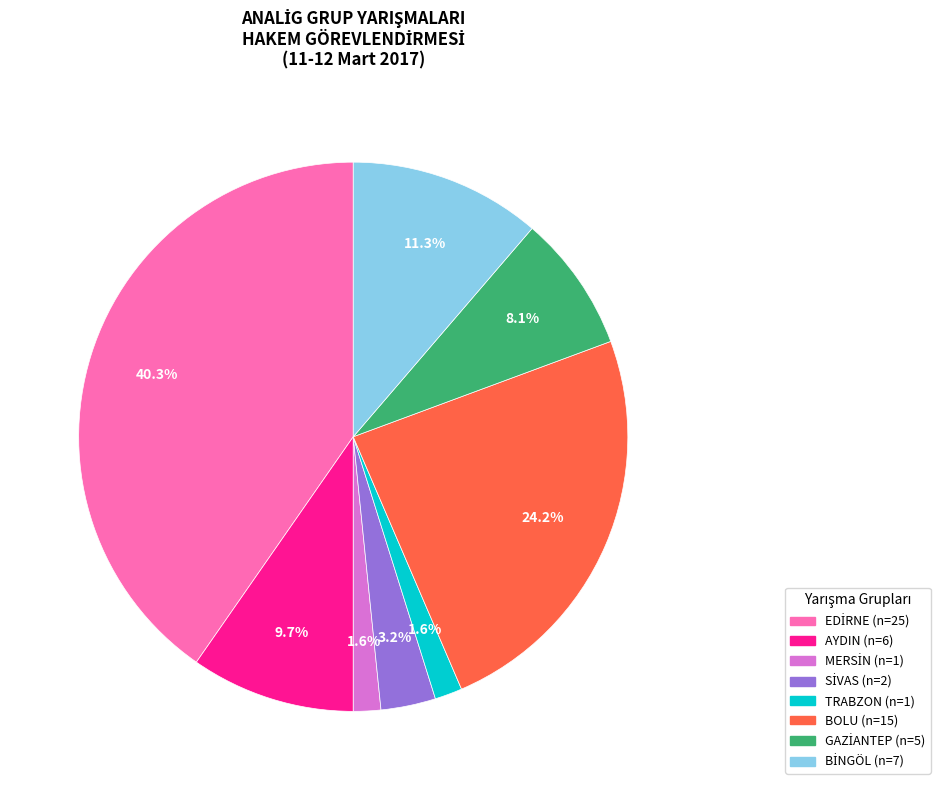

Is there any slice that represents more than half of the pie?

No